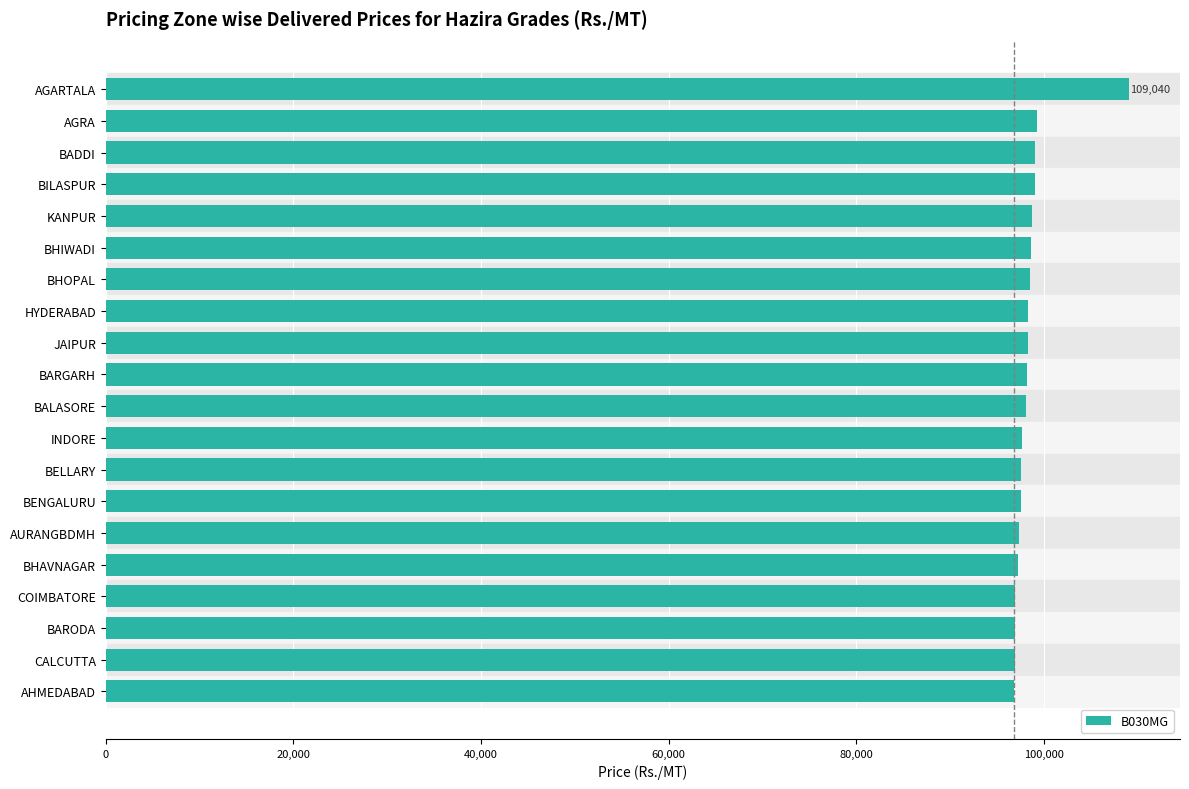

How many series are shown in this chart?

1